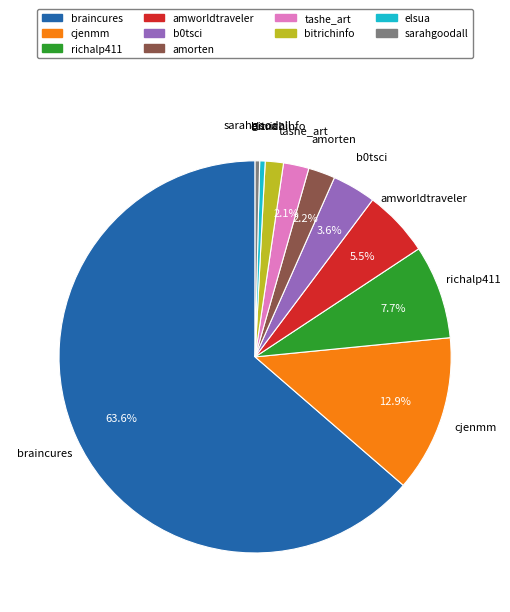

What percentage is the amorten slice, to the nearest percent?

2%